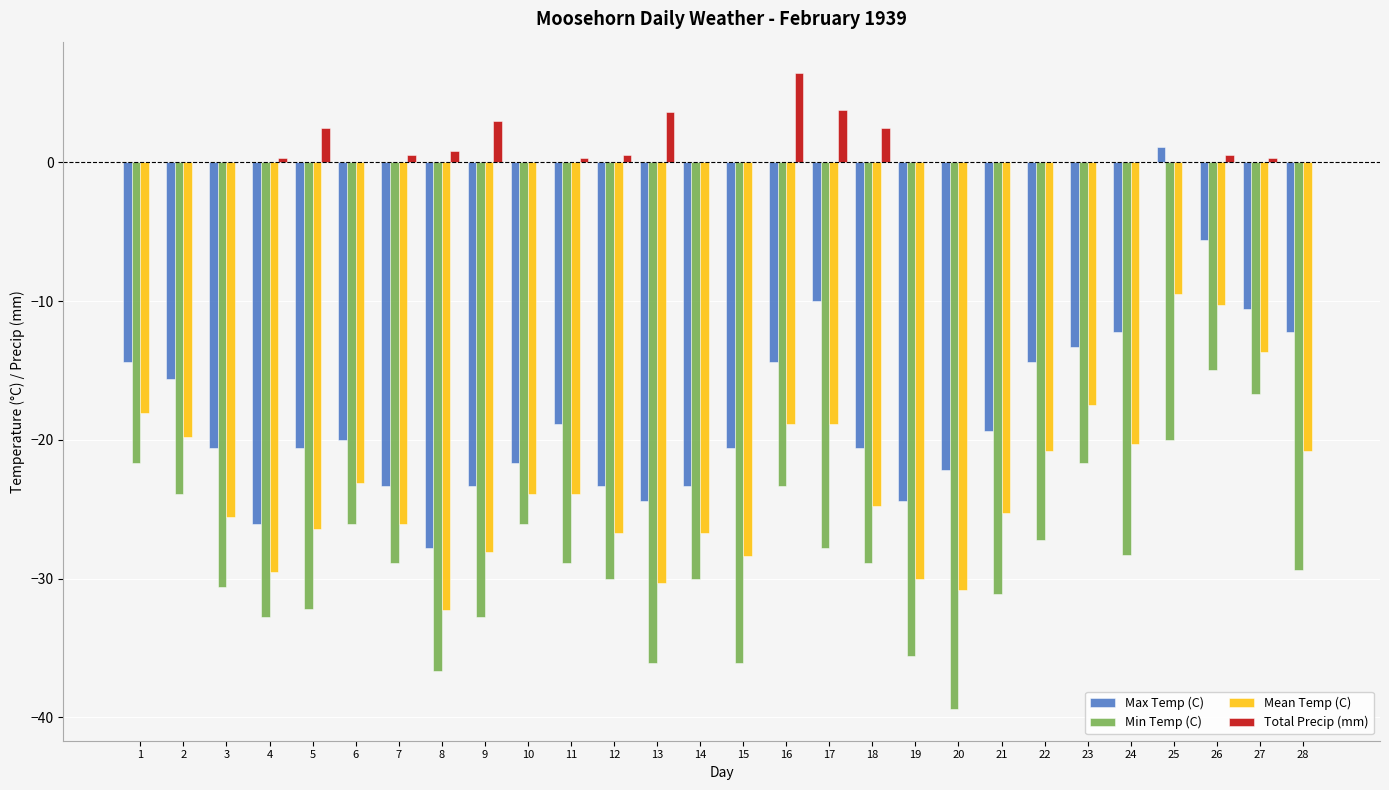

Where does the Mean Temp (C) series first go above -23?

1